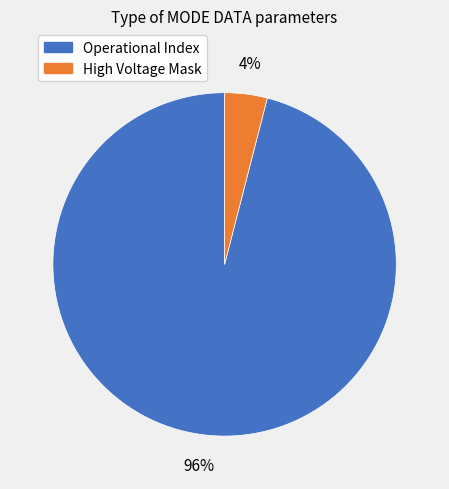

Does any single category account for the majority?

Yes